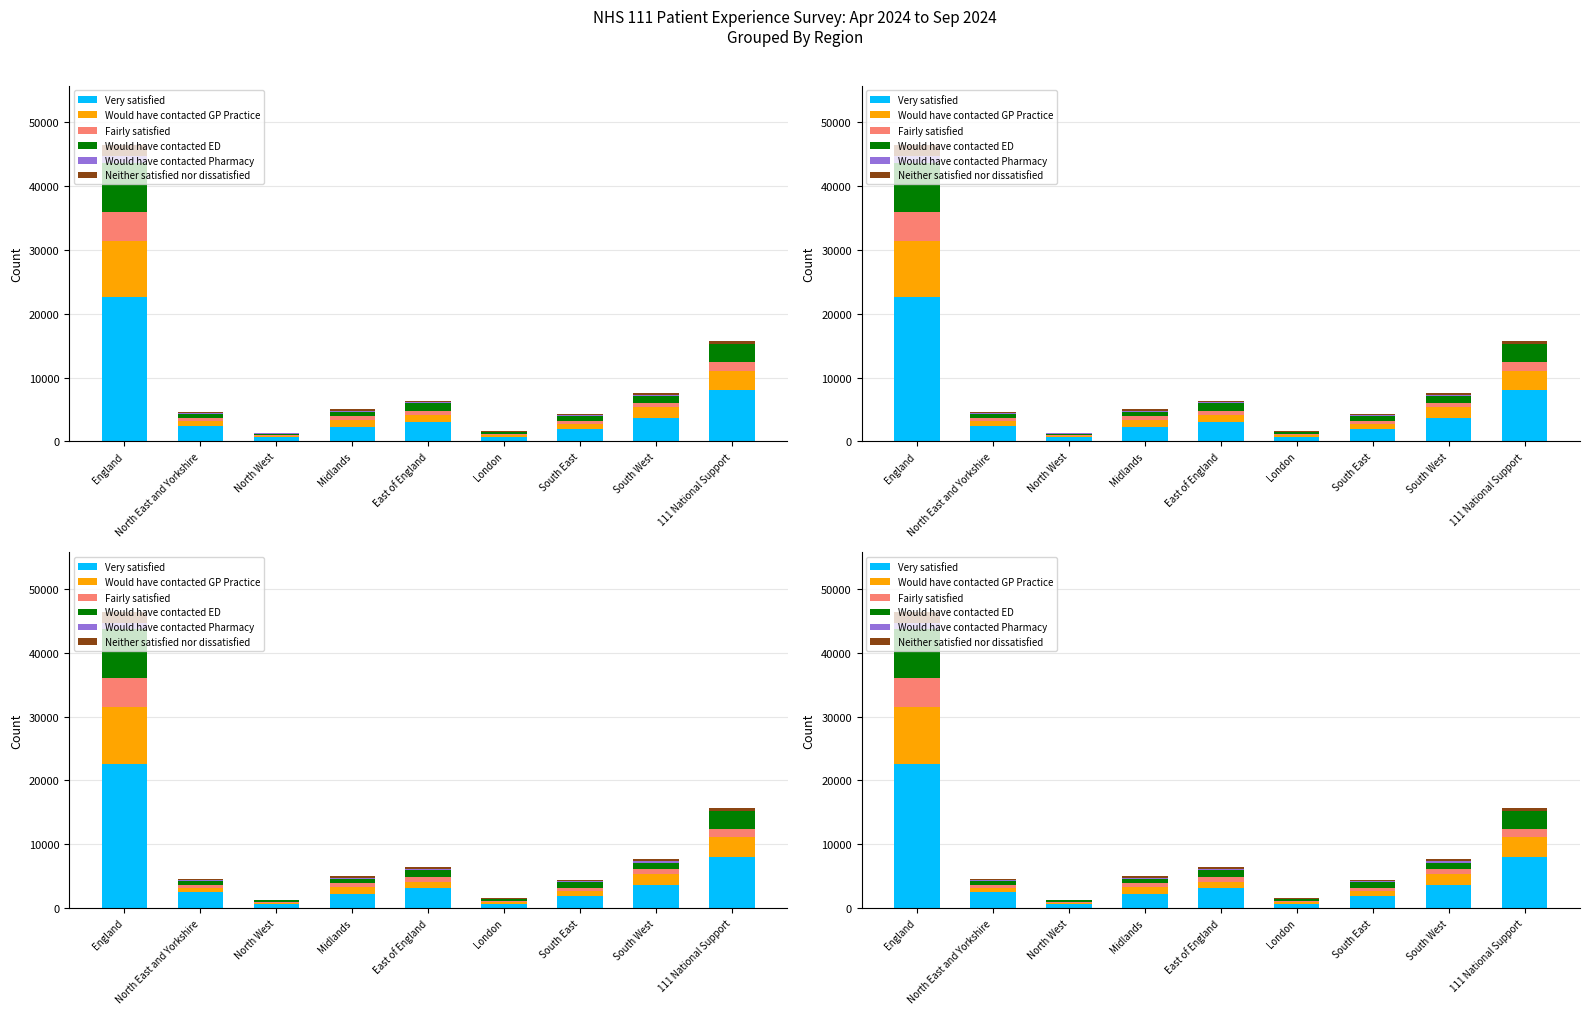

At how many categories does at least one series exceed 9593?

1